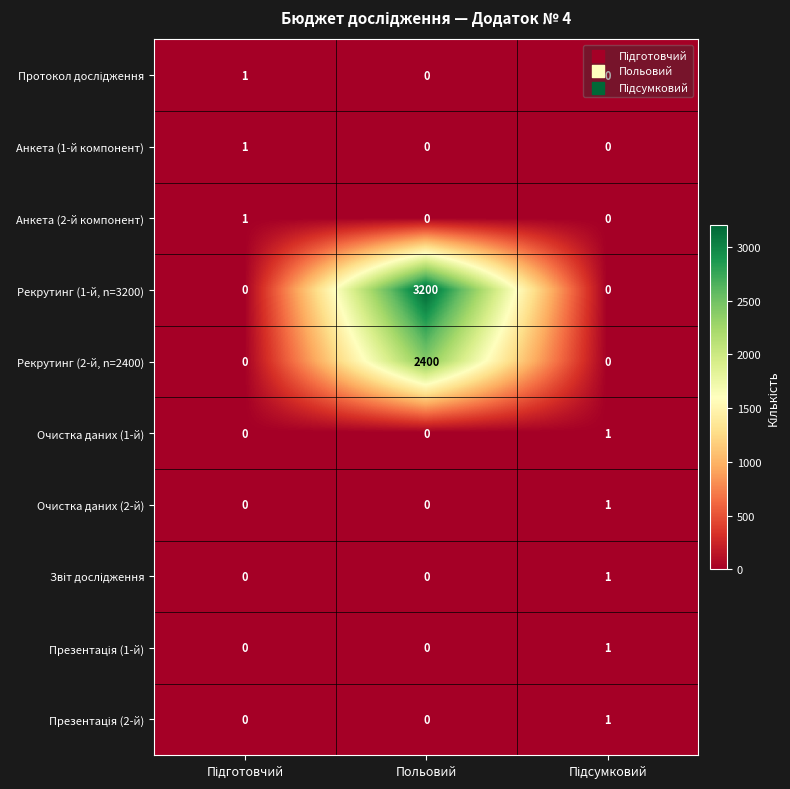

At which label does Рекрутинг (2-й, n=2400) reach its peak?

Польовий